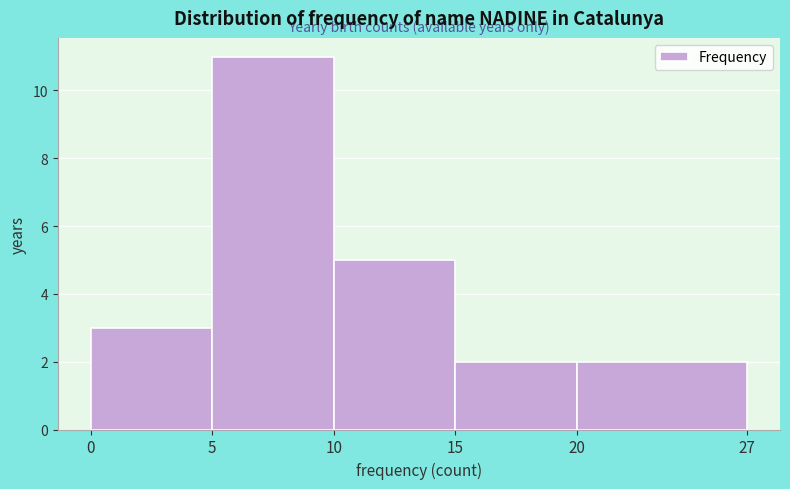

Reading left to right, transcribe this chart: for each bar, give the range it covers on the x-axis and its height. The values are not printed on the chart, so give them approximately, as read against the axis.

0 to 5: 3
5 to 10: 11
10 to 15: 5
15 to 20: 2
20 to 27: 2